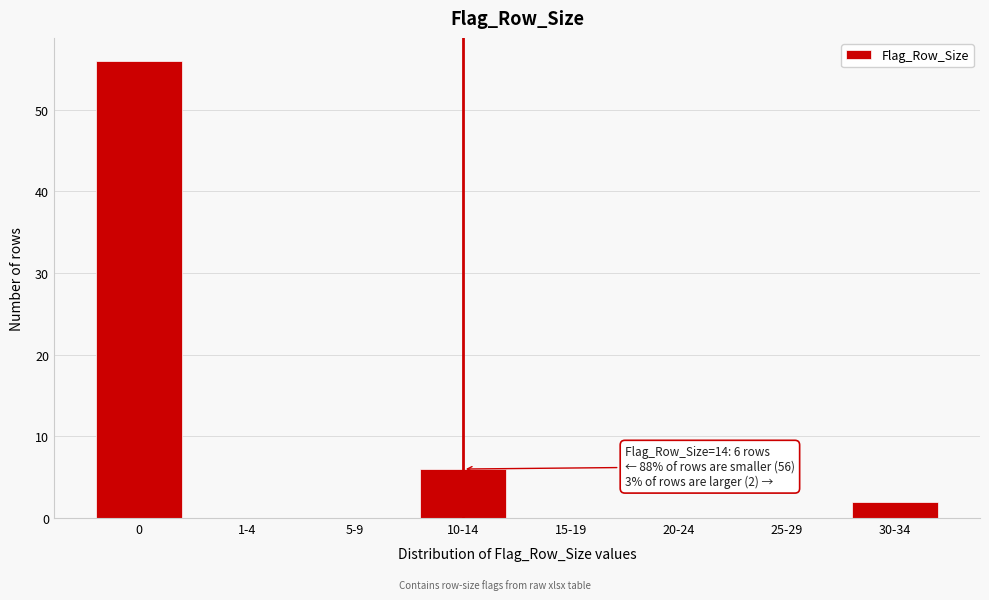

Reading left to right, list all the values displayed in this chart.

0=56	1-4=0	5-9=0	10-14=6	15-19=0	20-24=0	25-29=0	30-34=2